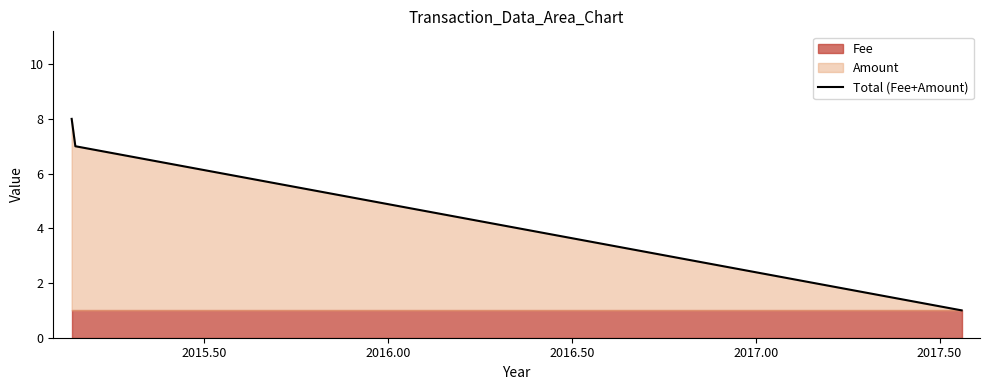

How many values are between 1 and 8?

3